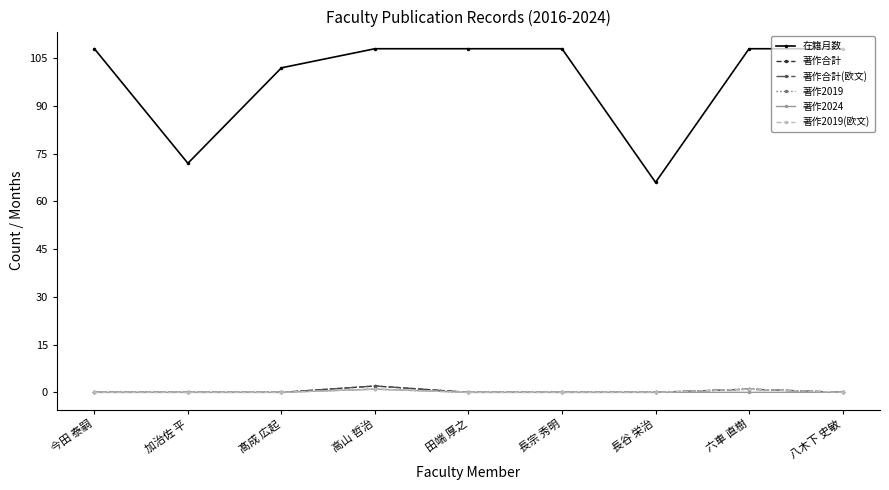

Which series has the largest range (max minus min)?

在籍月数